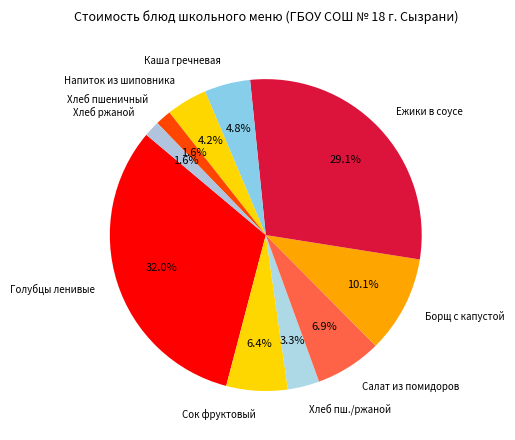

What is the ratio of the value at Сок фруктовый to the value at Ежики в соусе?

0.2